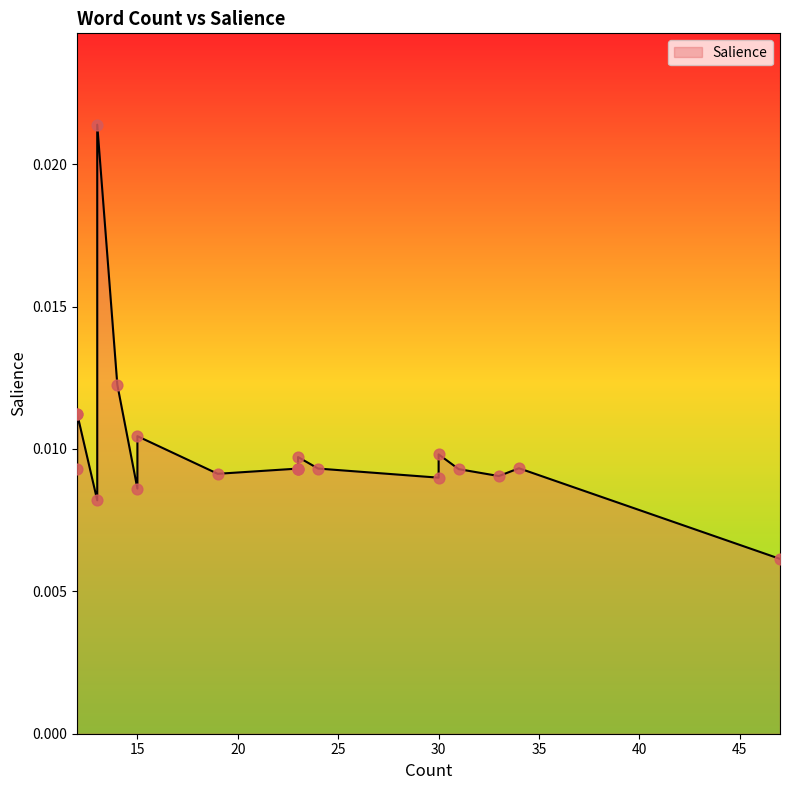

Which has a higher value, 31 or 23?

23